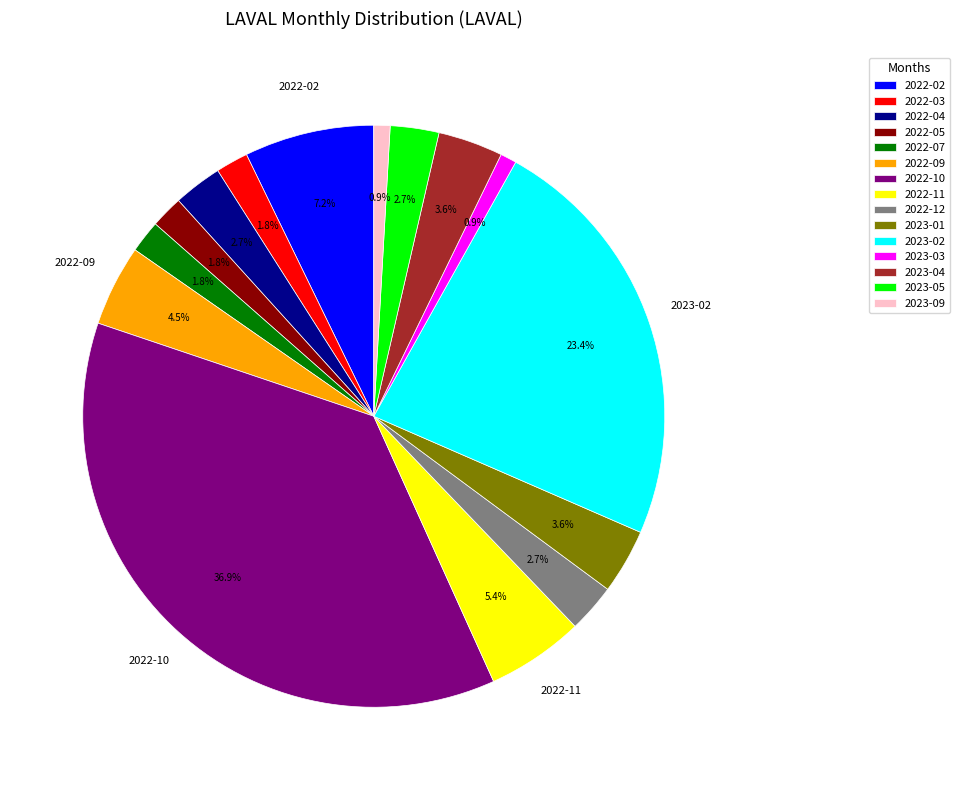

To the nearest percent, what portion does 2022-07 represent?

2%